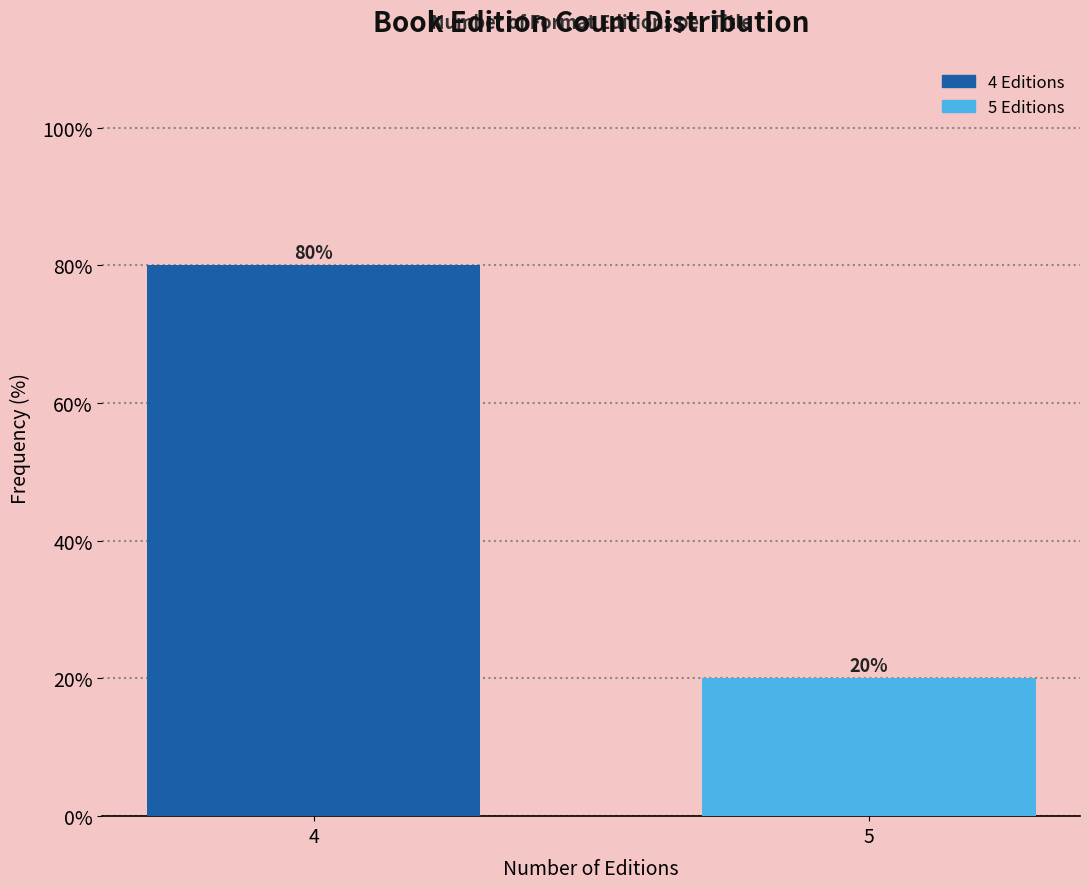

Reading right to left, extract all data points from this chart.

20	80